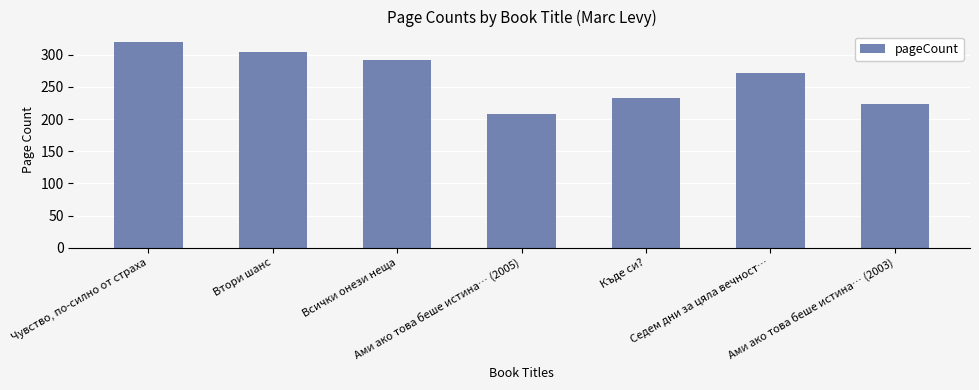

True or false: the data shows 304 at Втори шанс.

True